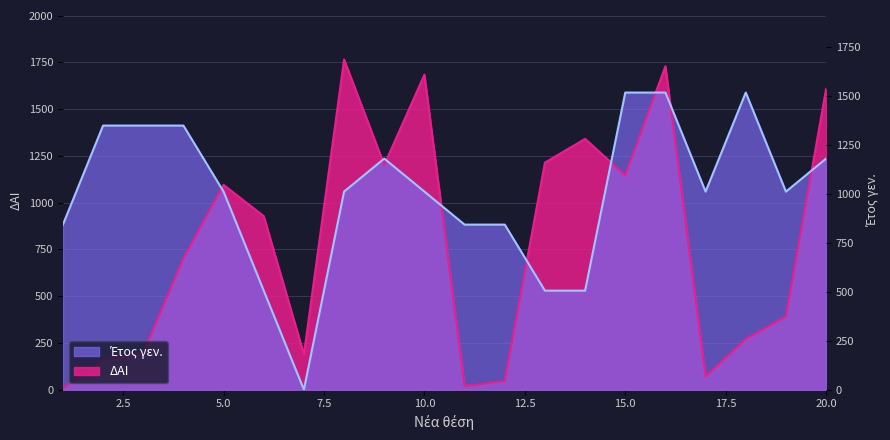

Does the chart display data point markers on the line(s)?

No